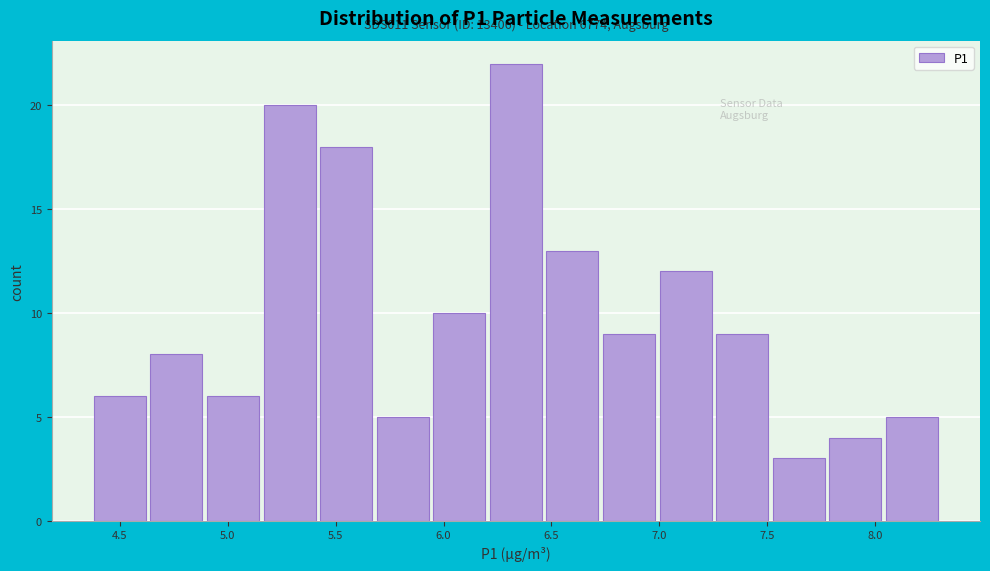

Over which range of the x-axis is the bar tallest?

6.20 to 6.45